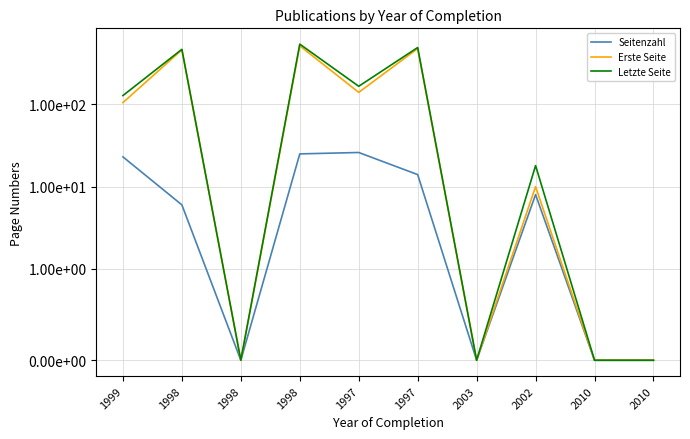

What is the sum of all Erste Seite values?

1708